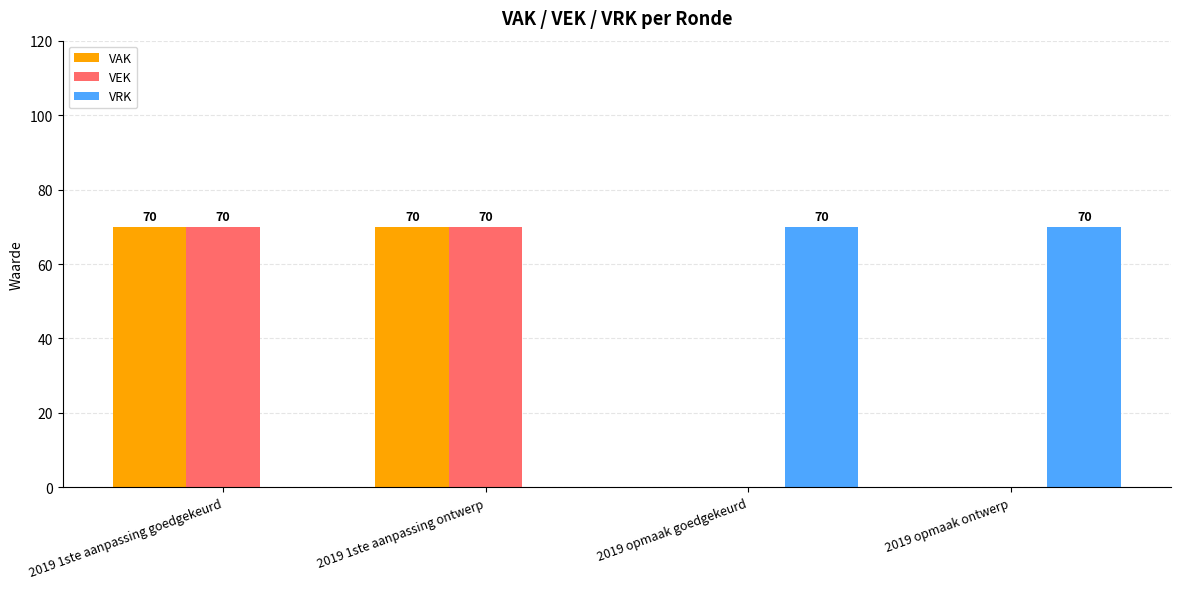

What is the total value across all series at 2019 1ste aanpassing goedgekeurd?

140